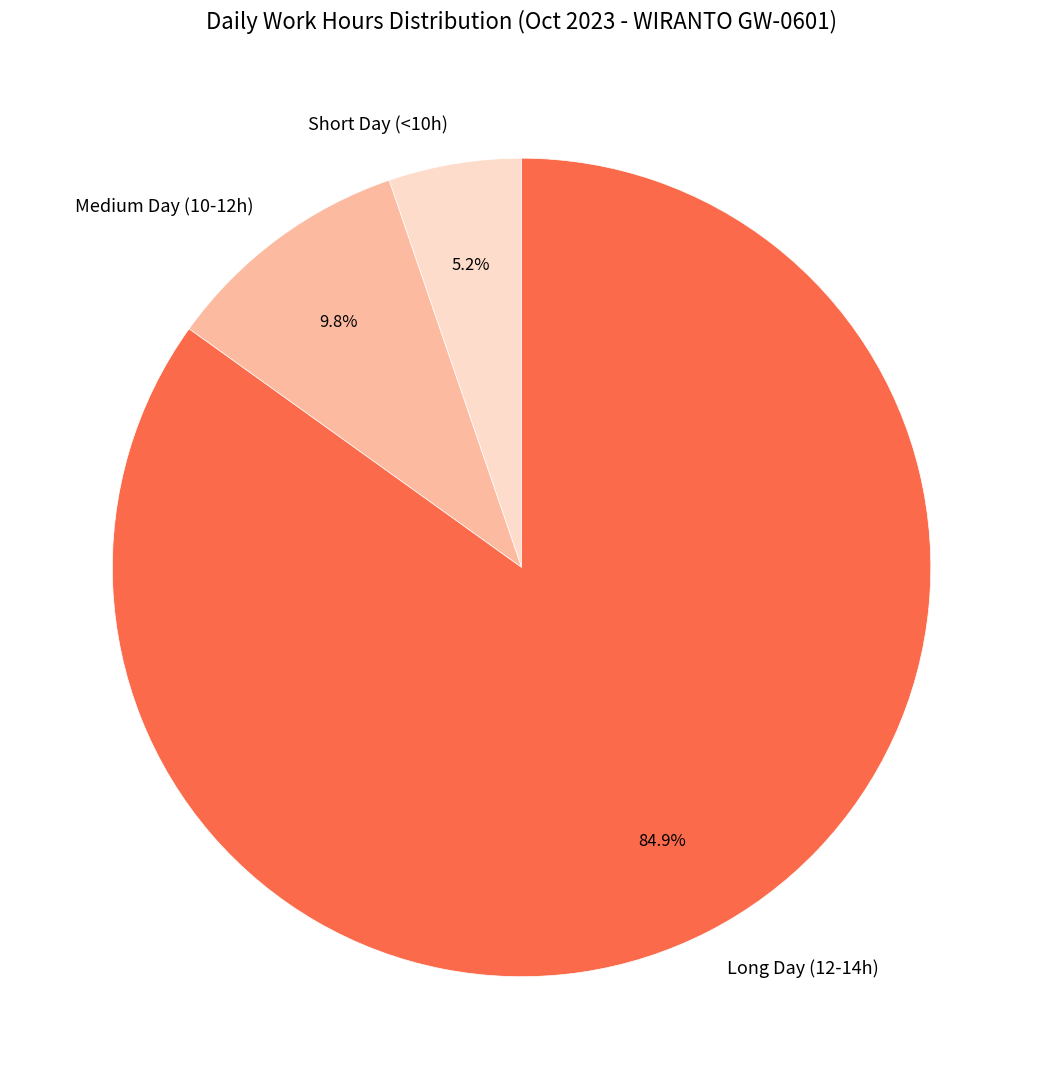

Combined, what portion of the pie is Long Day (12-14h) and Medium Day (10-12h)?

94.8%